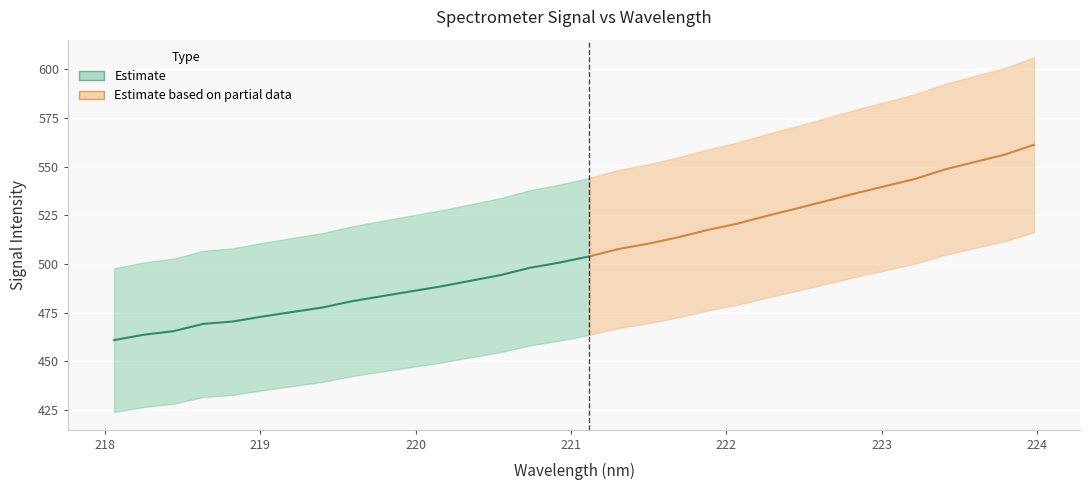

Is it true that x equals 218.4 at 2?

True